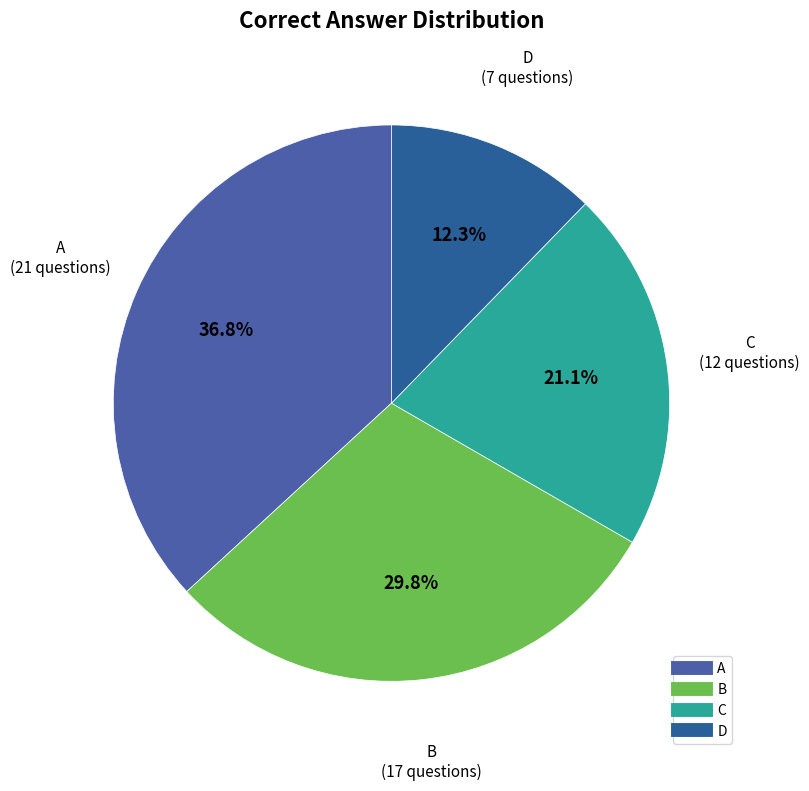

Between C and D, which is larger?

C